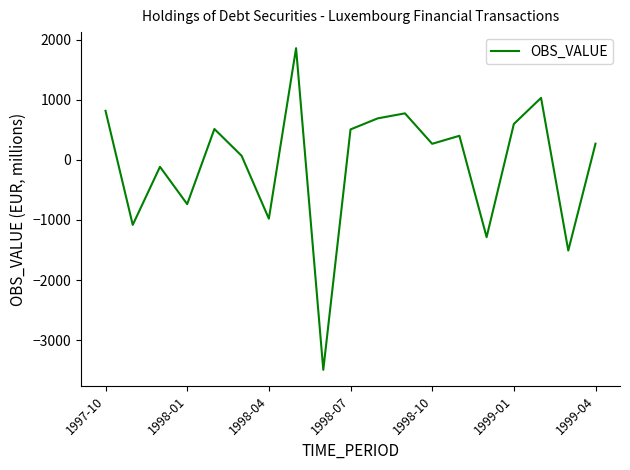

What is the greatest value displayed?

1856.0